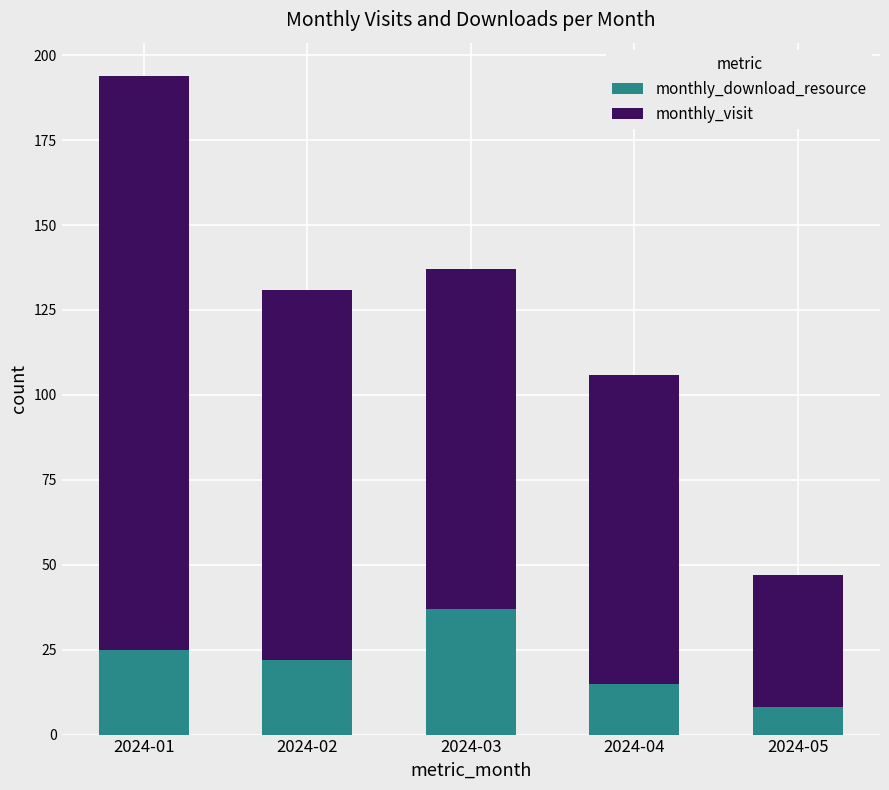

What is the value of the monthly_download_resource bar at the 5th from the left?

8